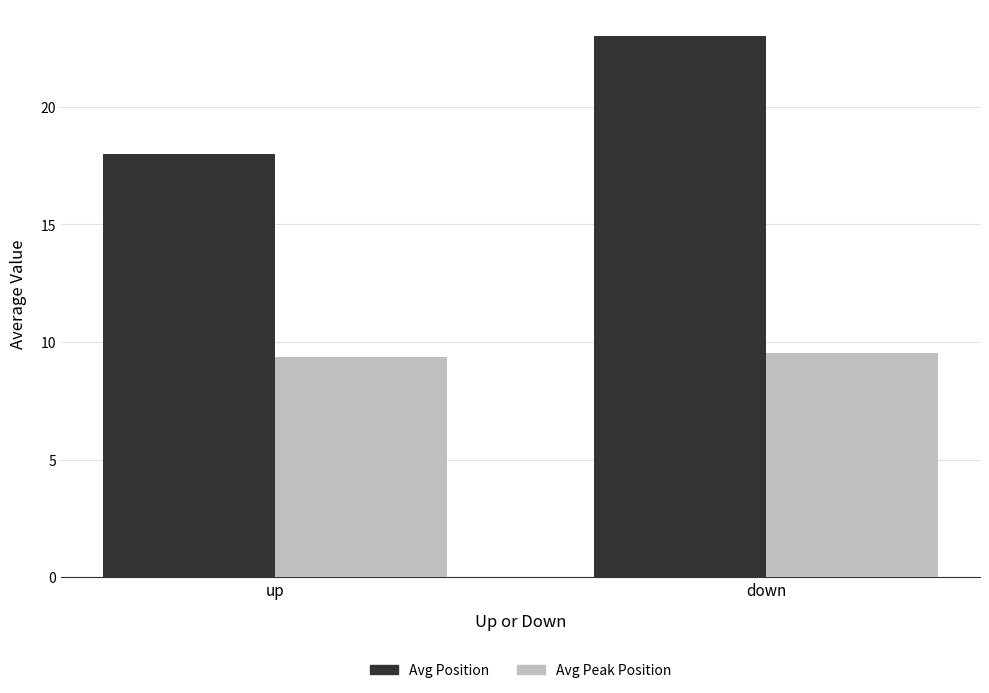

At which label is Avg Position closest to 20?

up